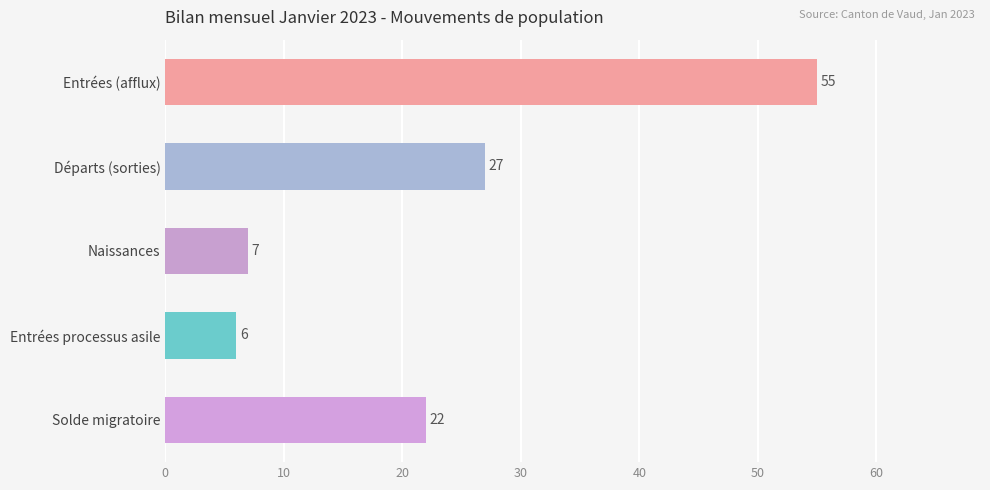

Which category has the lowest value across all series?

Entrées processus asile